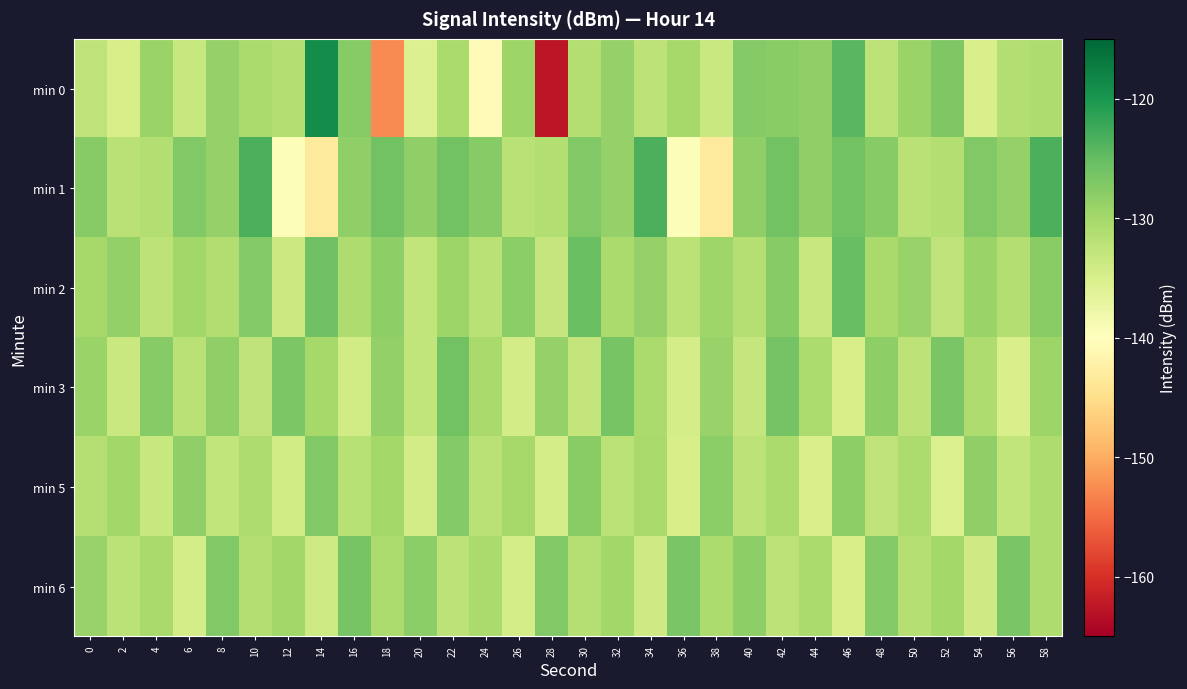

Which has a higher value, 34 or 42?

42